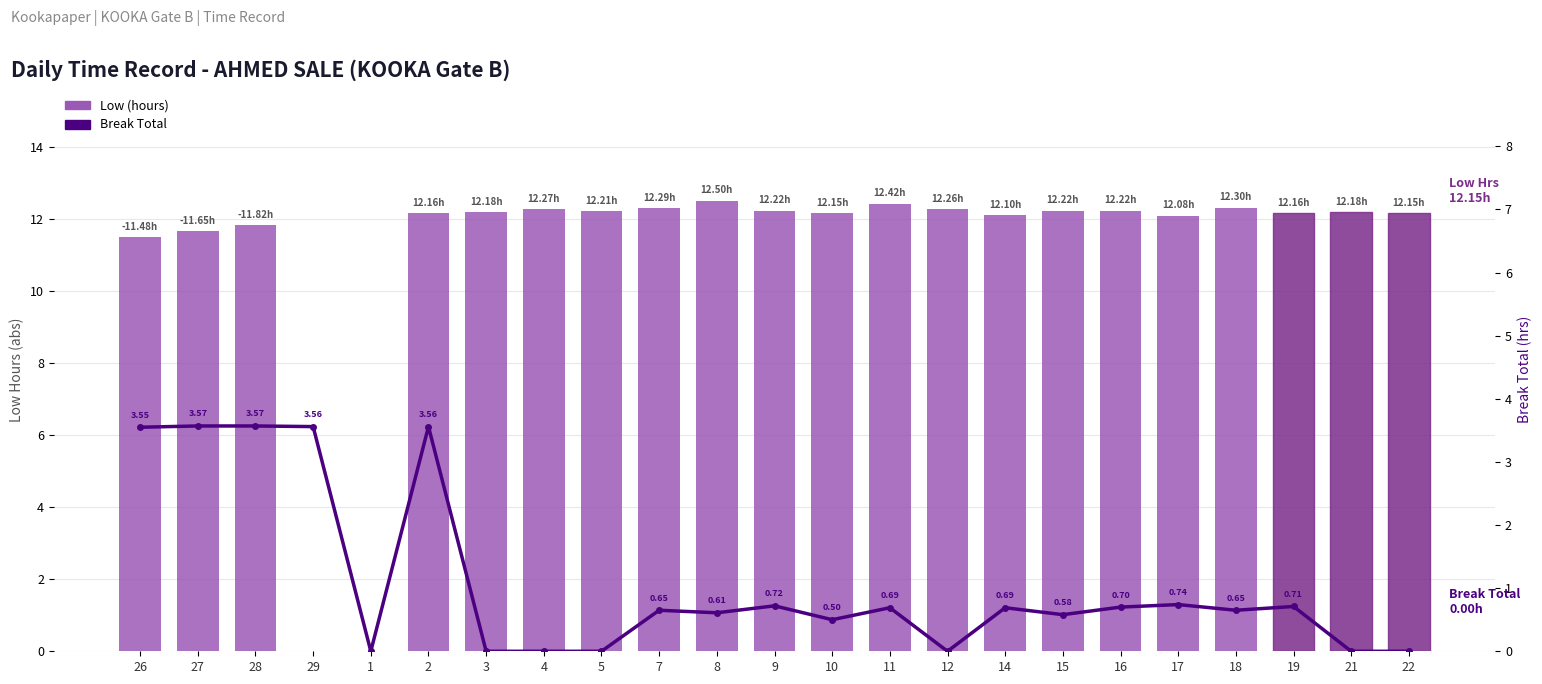

Is the value of Low (hours) at 2 greater than the value of Break Total at 16?

Yes